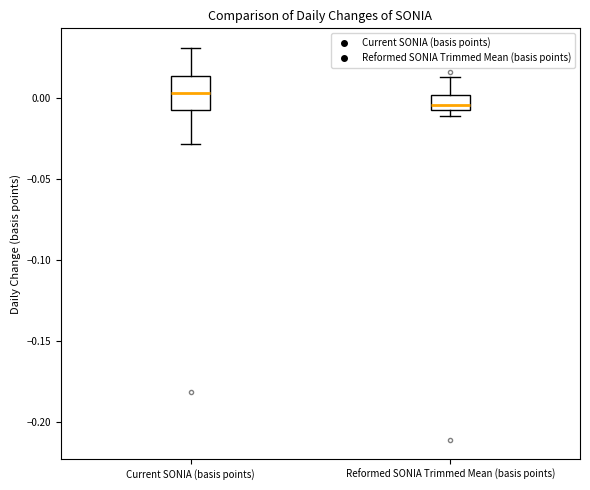

Reading left to right, transcribe this box plot: for each box, give where its median line is, the range the box spans, and where its two whiskers end, as read against the y-axis. The values are not printed on the chart, so give them approximately, as read against the axis.

Current SONIA (basis points): median 0.005, box -0.005 to 0.015, whiskers -0.030 to 0.030
Reformed SONIA Trimmed Mean (basis points): median -0.005 (just above the box's lower edge), box -0.005 to 0.000, whiskers -0.010 to 0.015